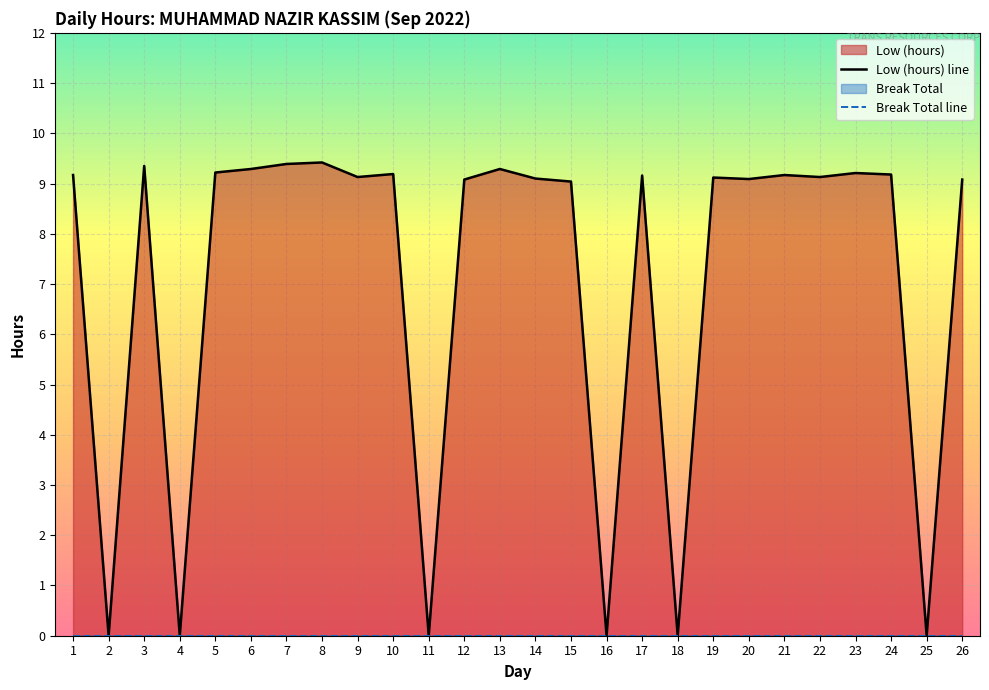

True or false: Low (hours) line and Break Total line intersect in this chart.

False